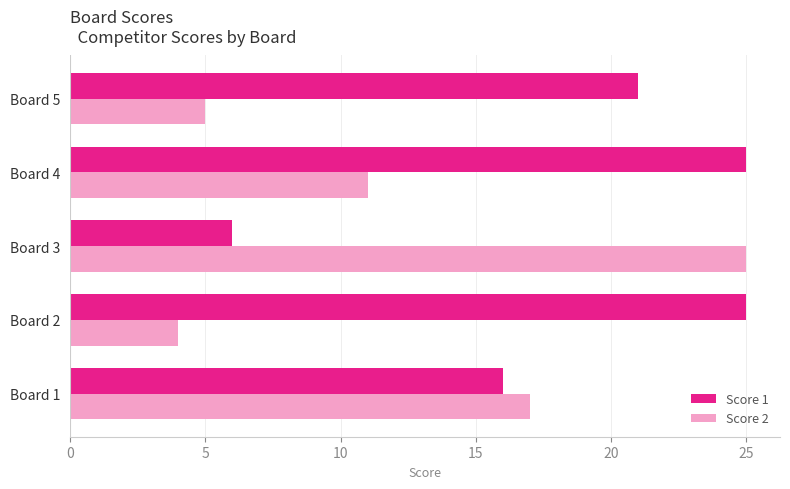

What is the minimum value shown in the chart?

4